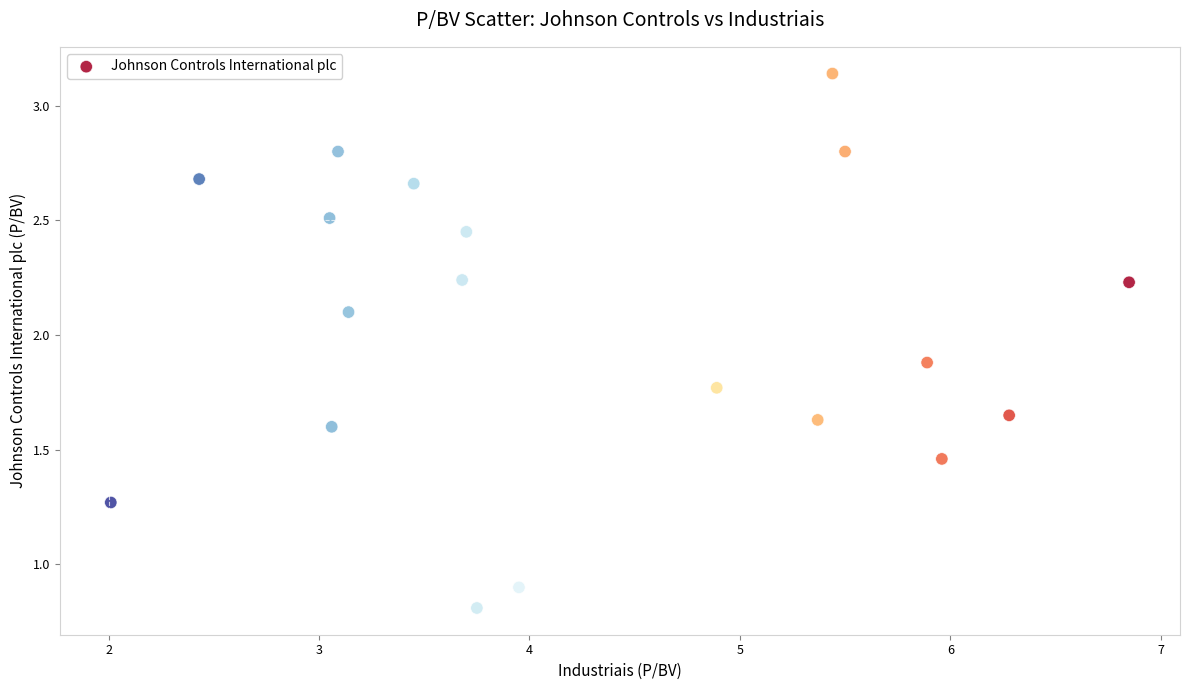

What Y value in the scatter plot is closest to 1?

0.9